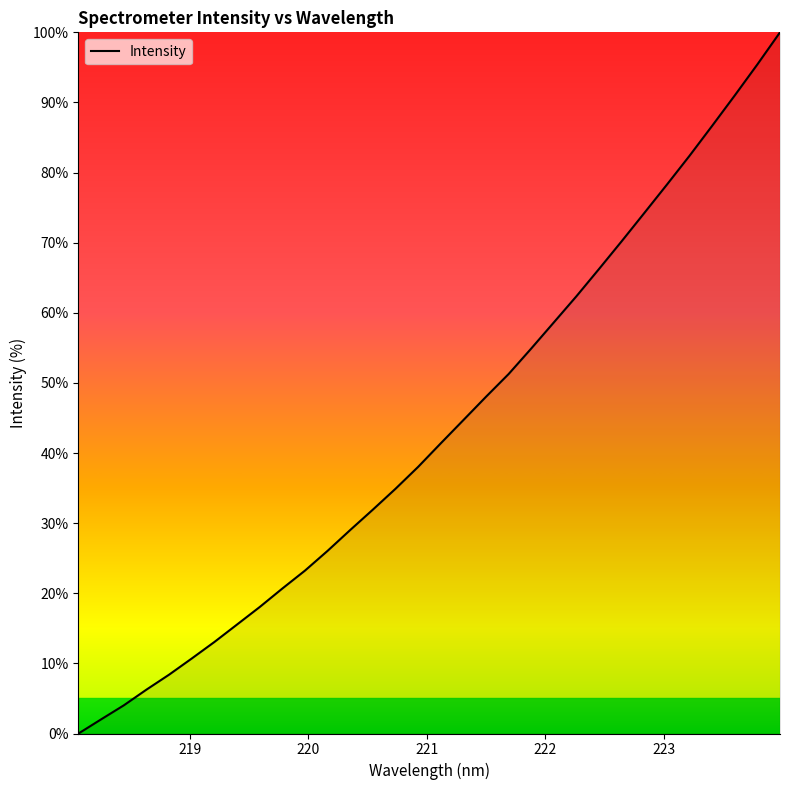

Does the chart display data point markers on the line(s)?

No